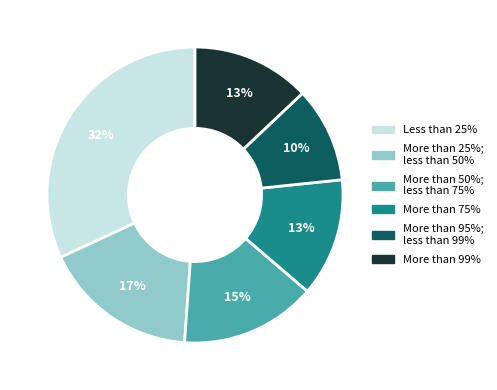

To the nearest percent, what is the difference between the largest and smallest slice percentages?

22%